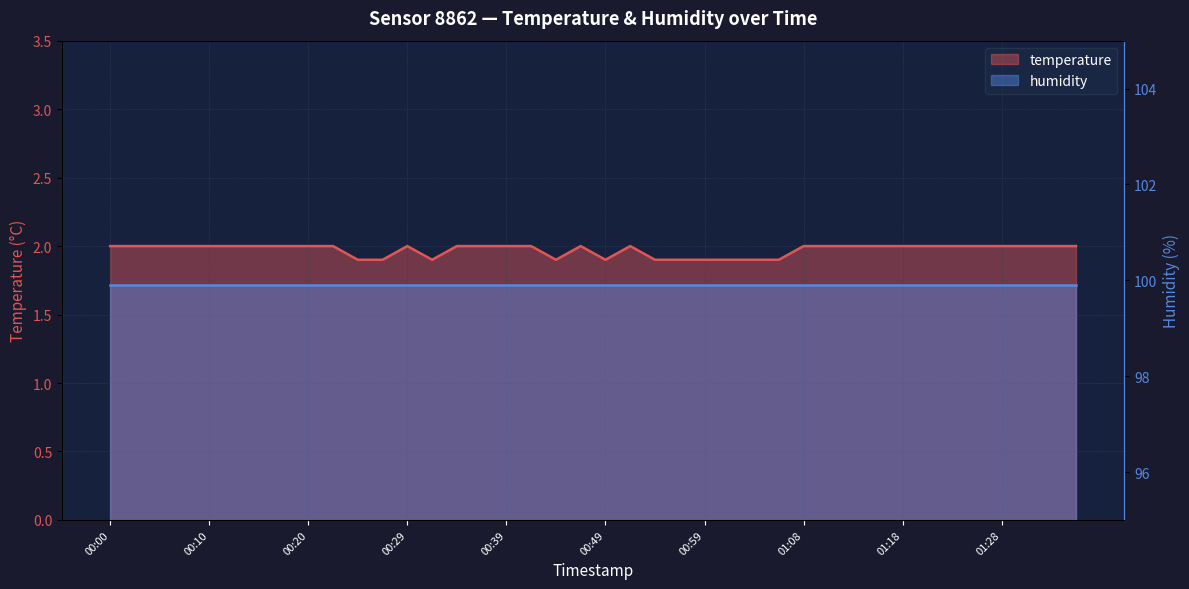

What is the sum of the values at 01:13 and 01:26?

4.0